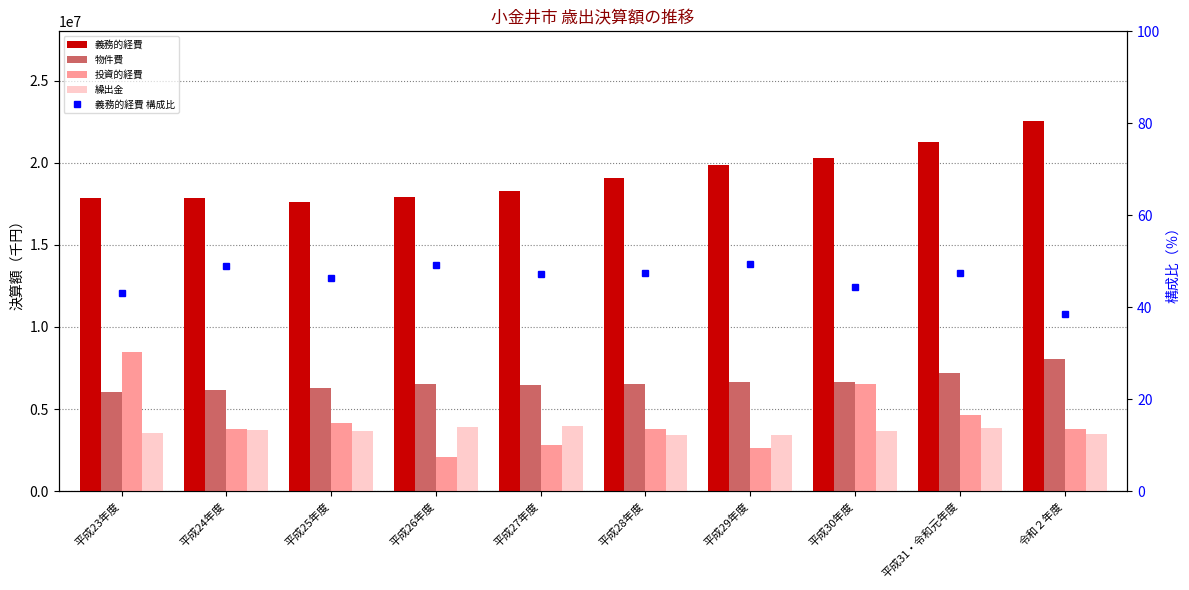

Which category has the highest value in the 繰出金 series?

平成27年度